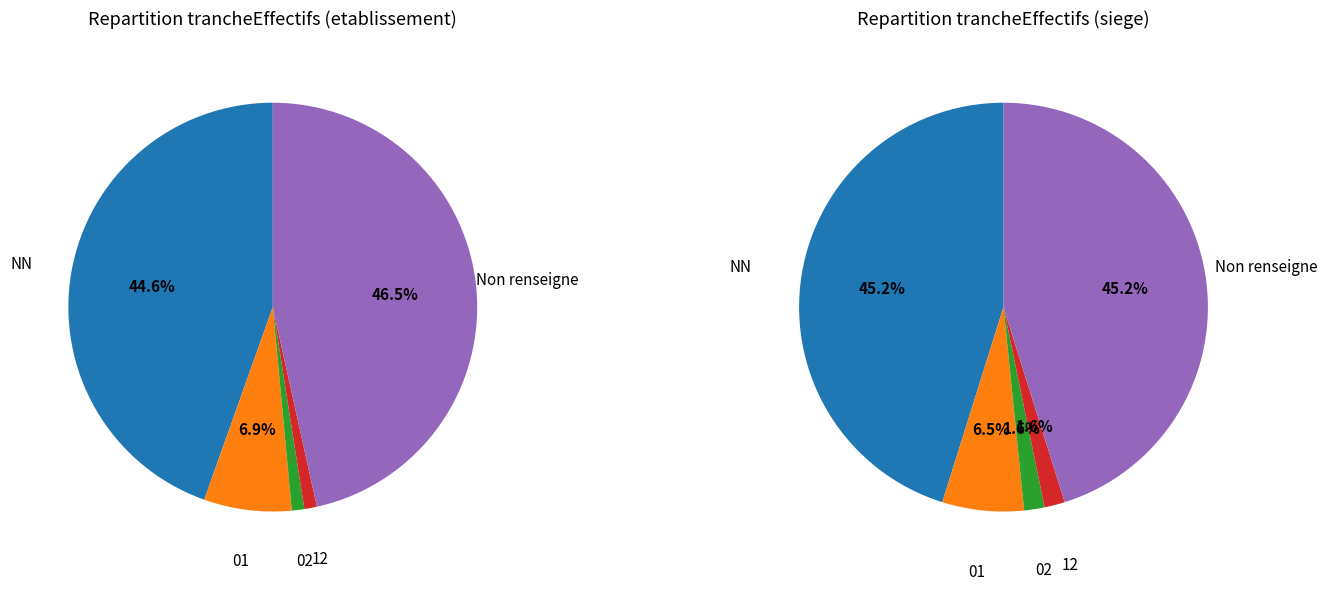

Approximately how many times larger is the value at 01 compared to ?

0.1